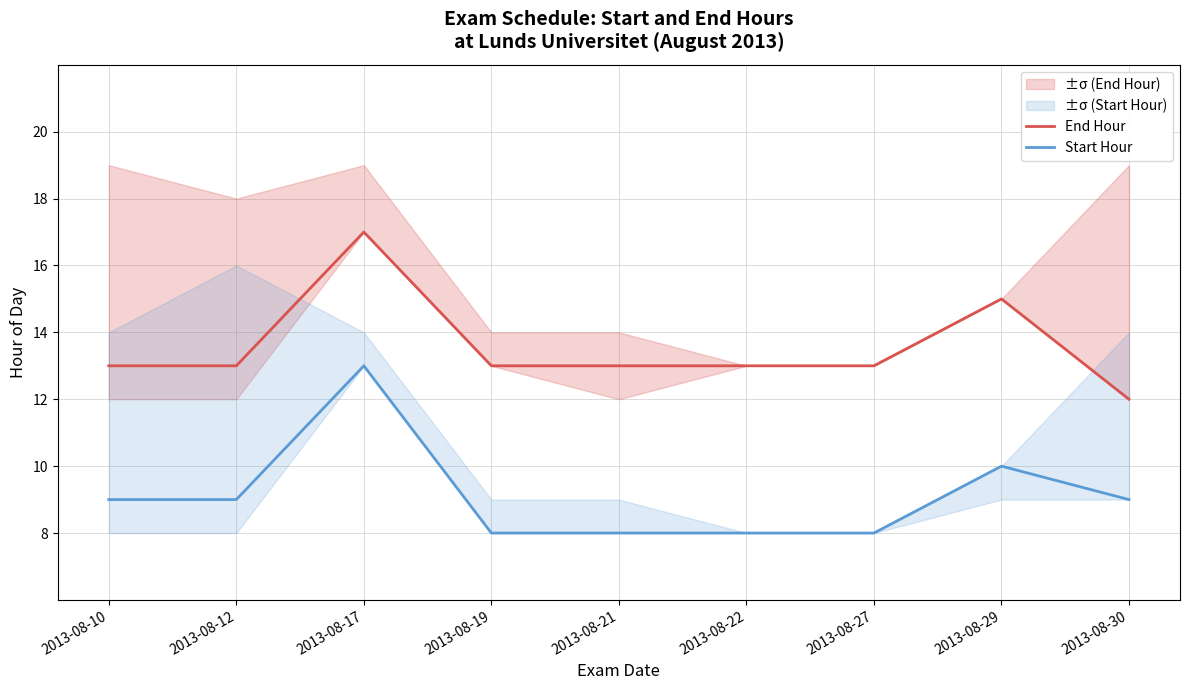

What is the value of the End Hour point at the 5th from the left?

13